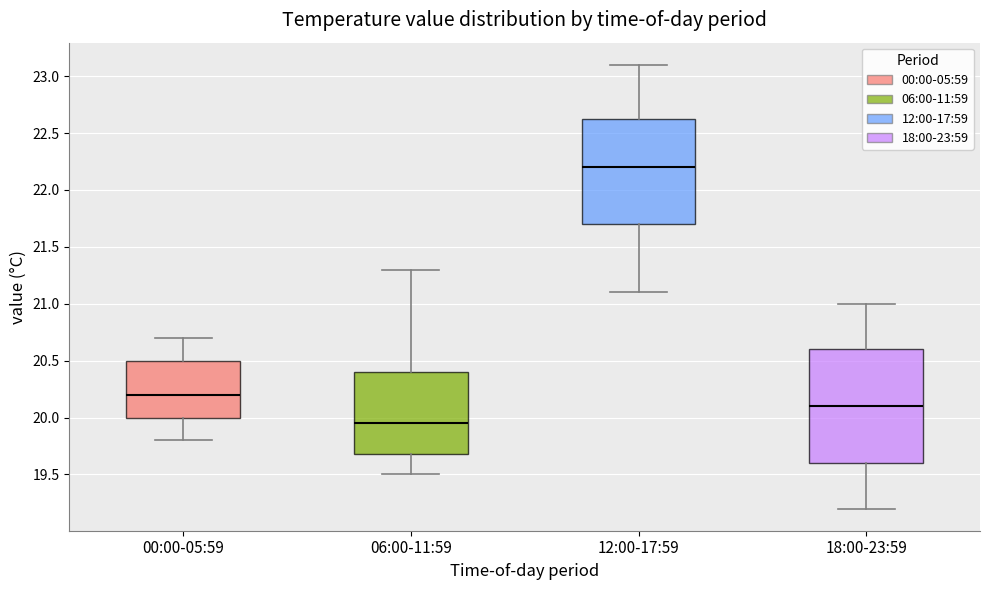

Reading left to right, read every box against the y-axis: the position of its median line, the range the box covers, and the ends of its whiskers. The values are not printed on the chart, so give them approximately, as read against the axis.

00:00-05:59: median 20.20, box 20.00 to 20.50, whiskers 19.80 to 20.70
06:00-11:59: median 19.95, box 19.70 to 20.40, whiskers 19.50 to 21.30
12:00-17:59: median 22.20, box 21.70 to 22.65, whiskers 21.10 to 23.10
18:00-23:59: median 20.10, box 19.60 to 20.60, whiskers 19.20 to 21.00